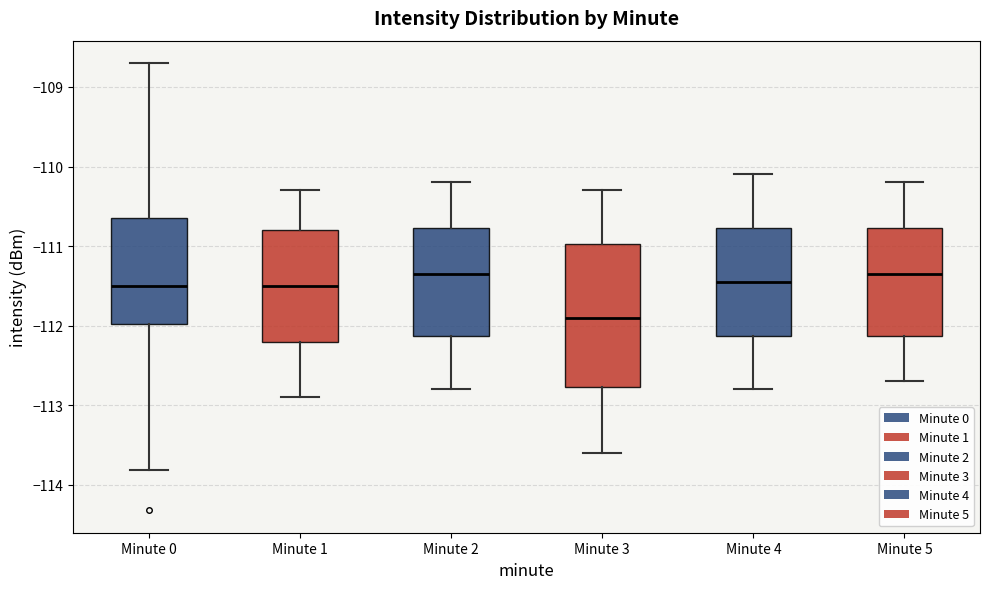

Reading left to right, read every box against the y-axis: the position of its median line, the range the box covers, and the ends of its whiskers. The values are not printed on the chart, so give them approximately, as read against the axis.

Minute 0: median -111.5, box -112.0 to -110.6, whiskers -113.8 to -108.7
Minute 1: median -111.5, box -112.2 to -110.8, whiskers -112.9 to -110.3
Minute 2: median -111.3, box -112.1 to -110.8, whiskers -112.8 to -110.2
Minute 3: median -111.9, box -112.8 to -111.0, whiskers -113.6 to -110.3
Minute 4: median -111.4, box -112.1 to -110.8, whiskers -112.8 to -110.1
Minute 5: median -111.3, box -112.1 to -110.8, whiskers -112.7 to -110.2